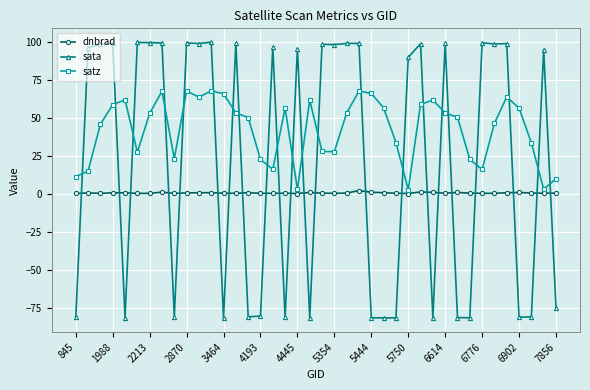

In sata, how many points are lower than both neighbors (excluding endpoints)?

13